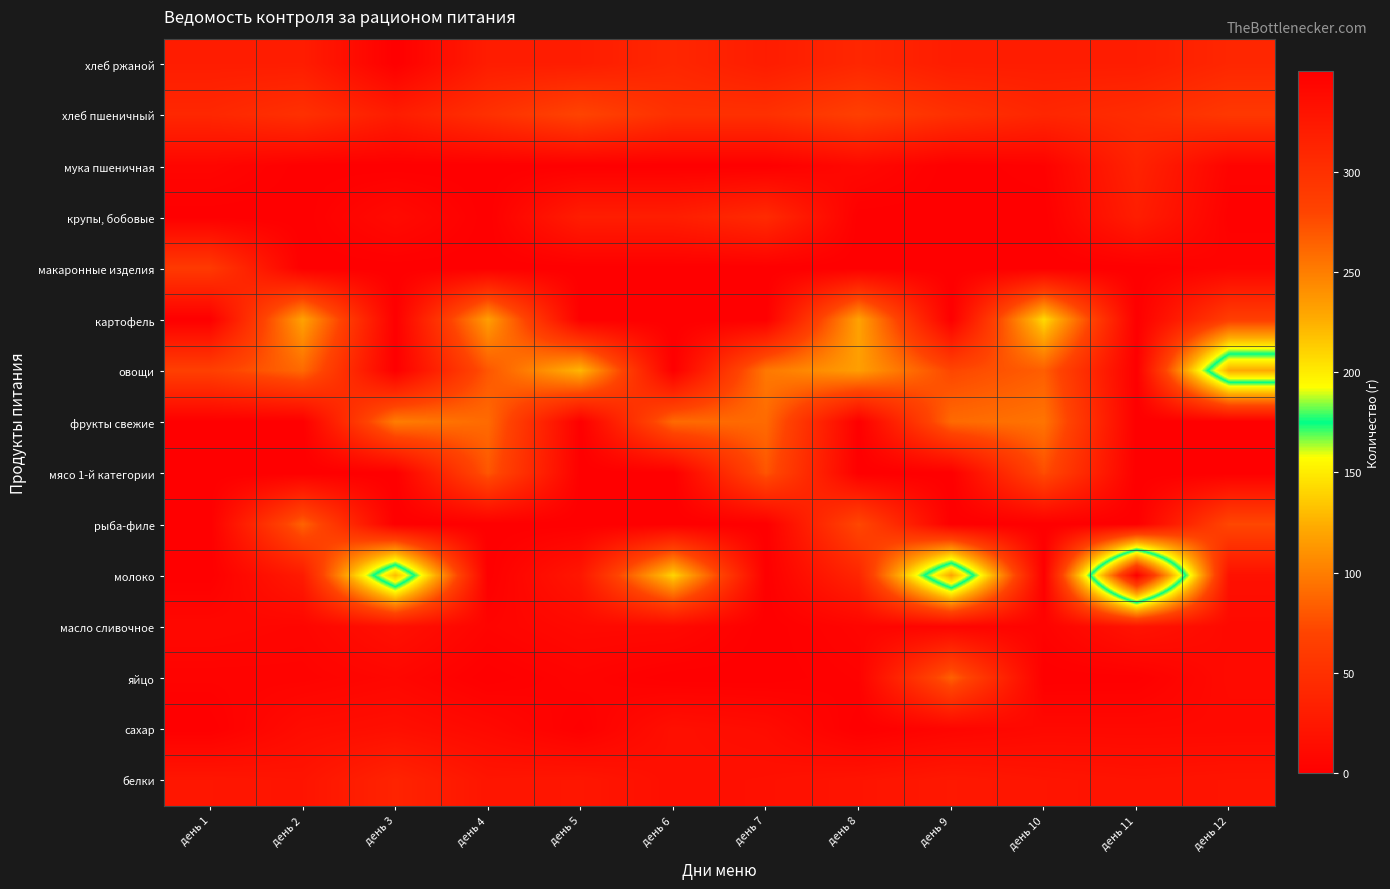

List the series in order of their peak value, highest first.

молоко, овощи, картофель, фрукты свежие, рыба-филе, яйцо, мясо 1-й категории, хлеб пшеничный, макаронные изделия, крупы, бобовые, хлеб ржаной, белки, мука пшеничная, масло сливочное, сахар